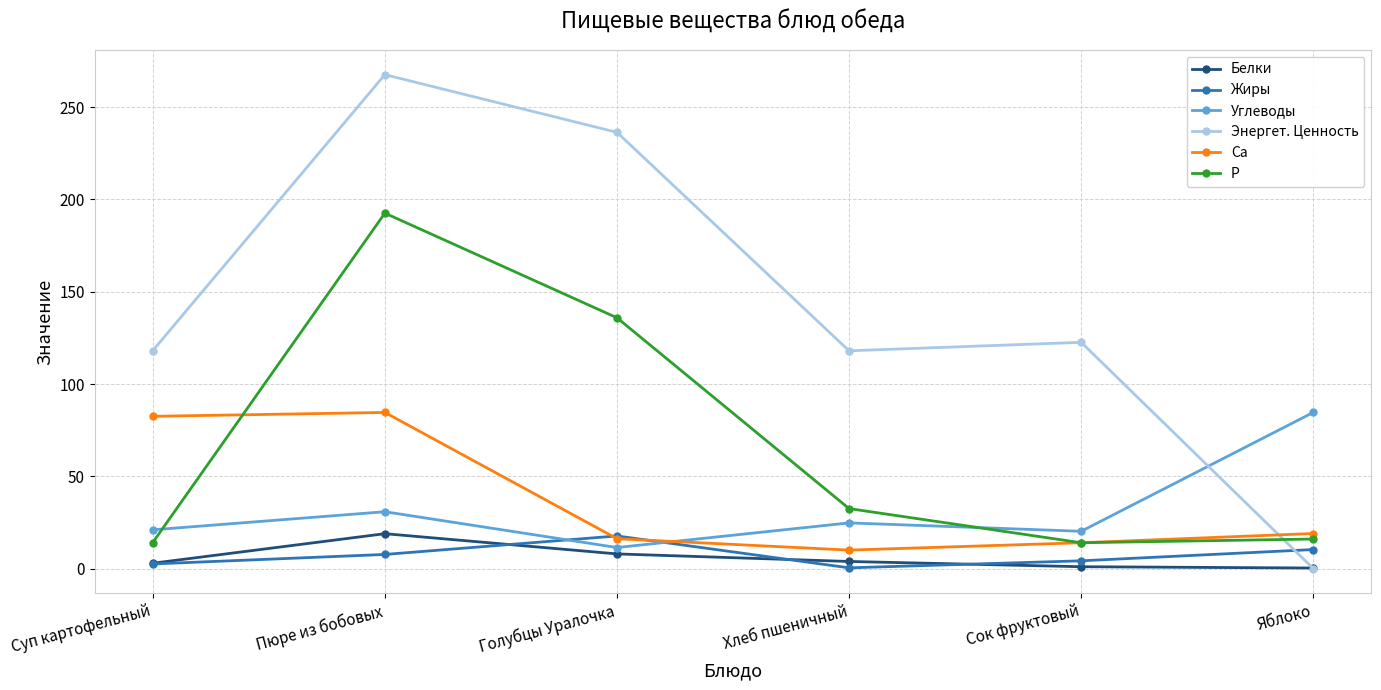

What is the label of the 5th point from the left?

Сок фруктовый